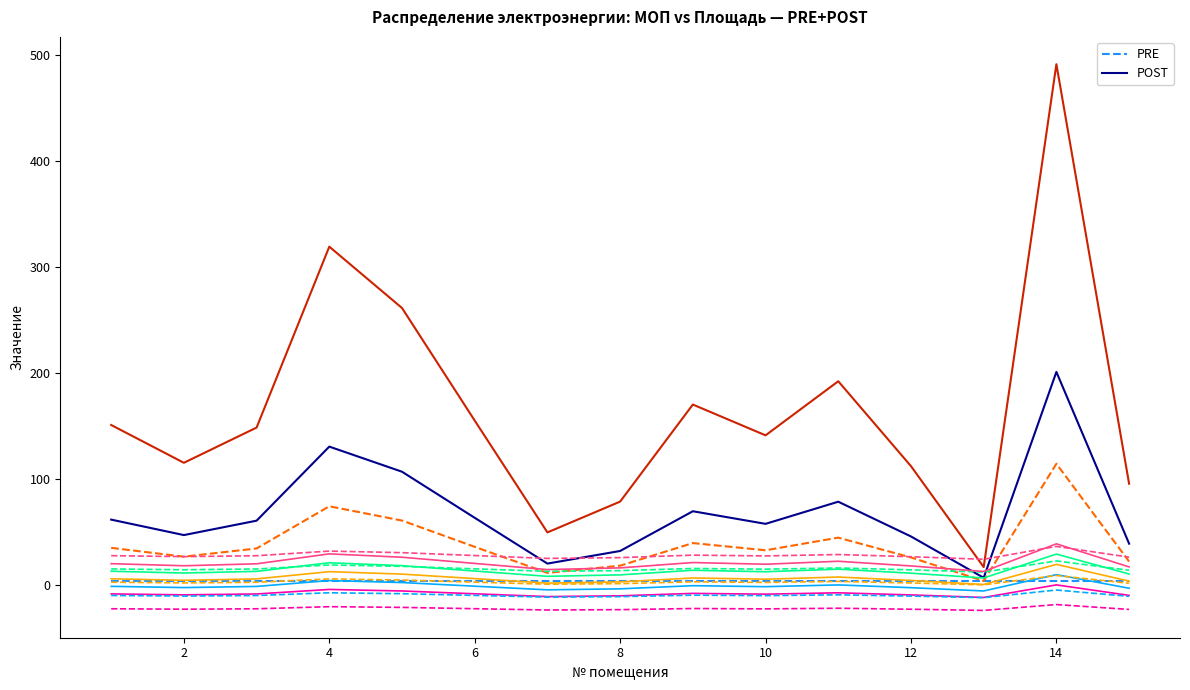

True or false: POST and PRE intersect in this chart.

False